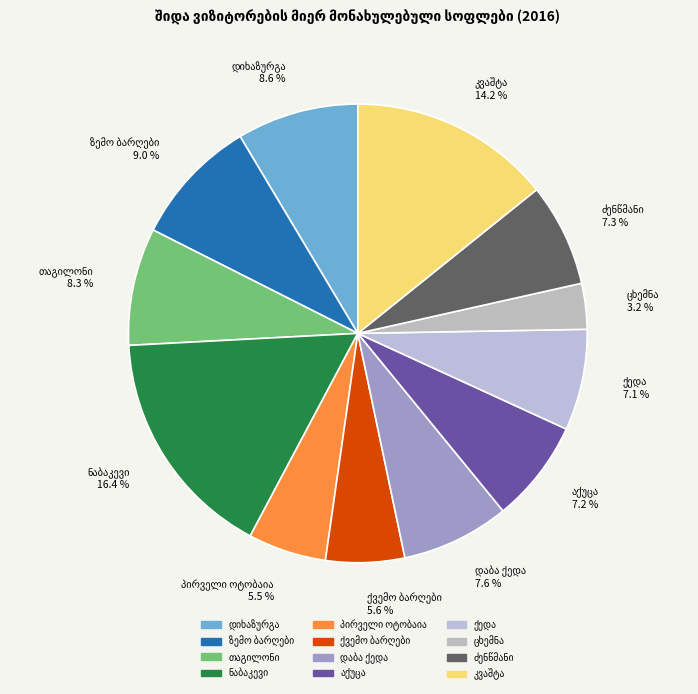

Is there any slice that represents more than half of the pie?

No